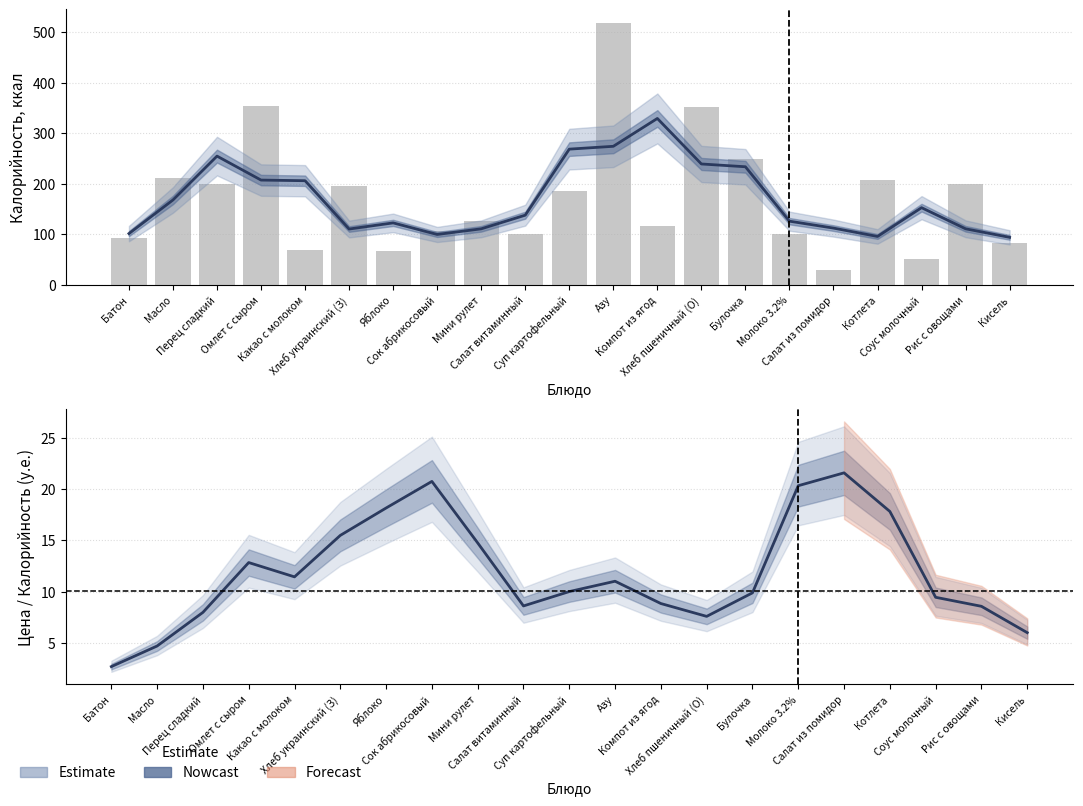

List the labels in order of value, largest first.

Азу, Омлет с сыром, Хлеб пшеничный (О), Булочка, Масло, Котлета, Рис с овощами, Перец сладкий, Хлеб украинский (З), Суп картофельный, Мини рулет, Компот из ягод, Сок абрикосовый, Молоко 3.2%, Салат витаминный, Батон, Кисель, Какао с молоком, Яблоко, Соус молочный, Салат из помидор